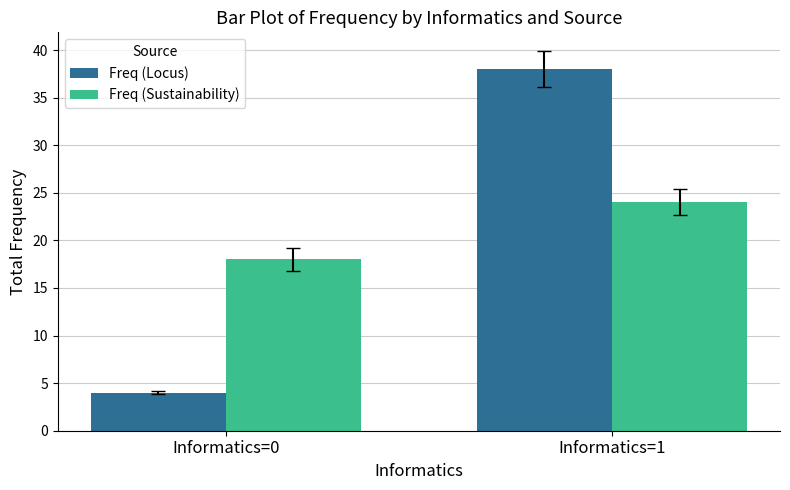

At which category is the sum across all series the highest?

Informatics=1